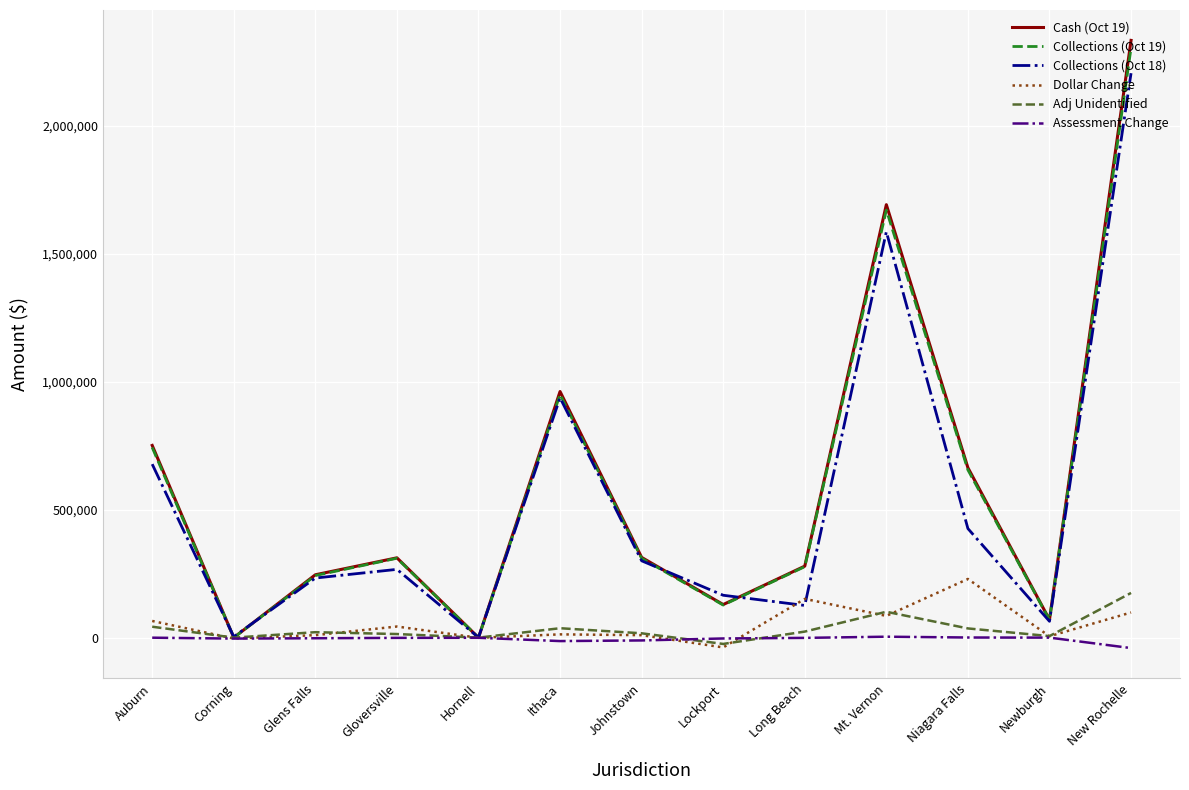

What value does the Collections (Oct 19) series have at Gloversville?

310286.6